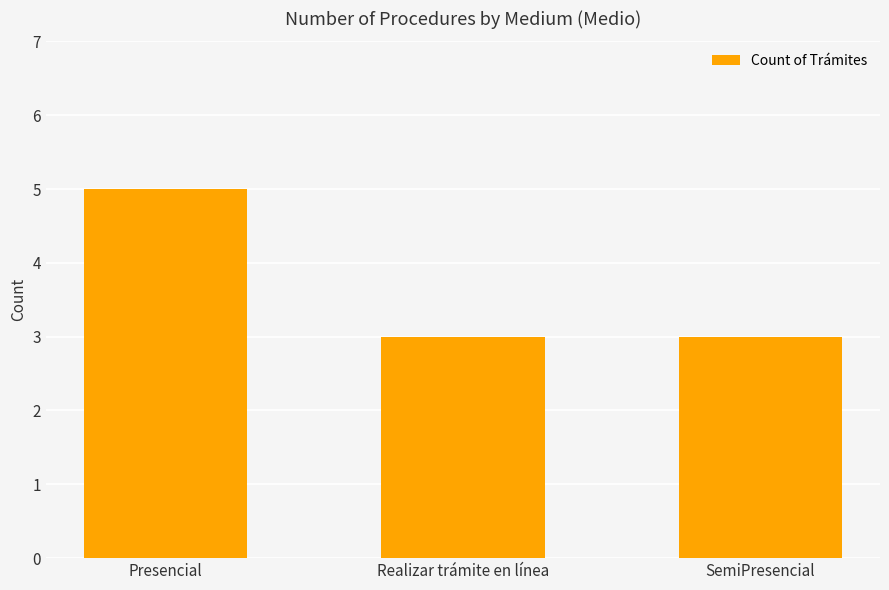

Approximately how many times larger is the value at SemiPresencial compared to Presencial?

0.6